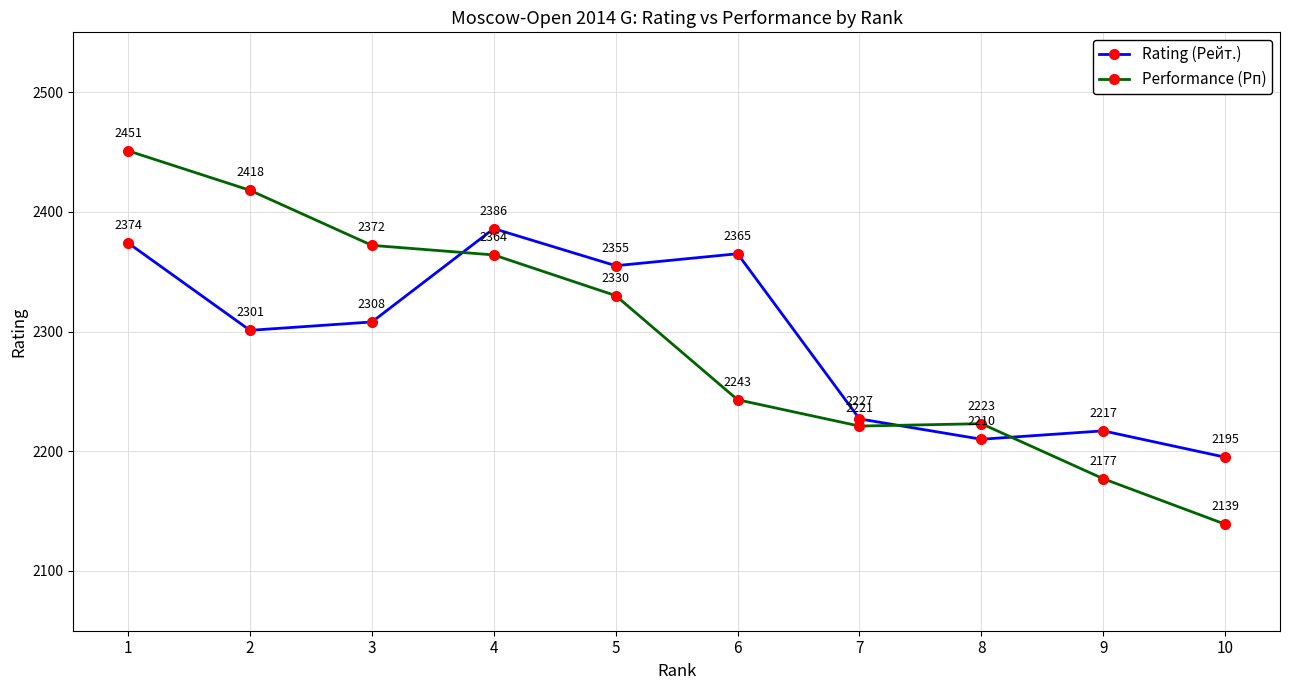

True or false: Rating (Рейт.) has more than 1 interior local peaks.

True